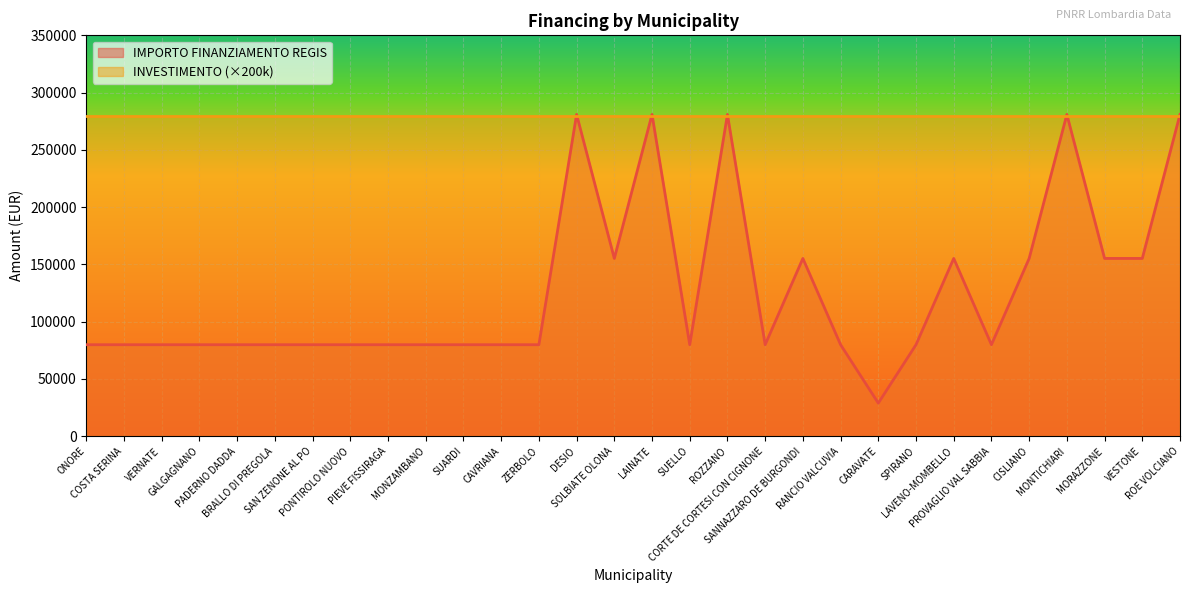

Count the number of data series in this chart.

2